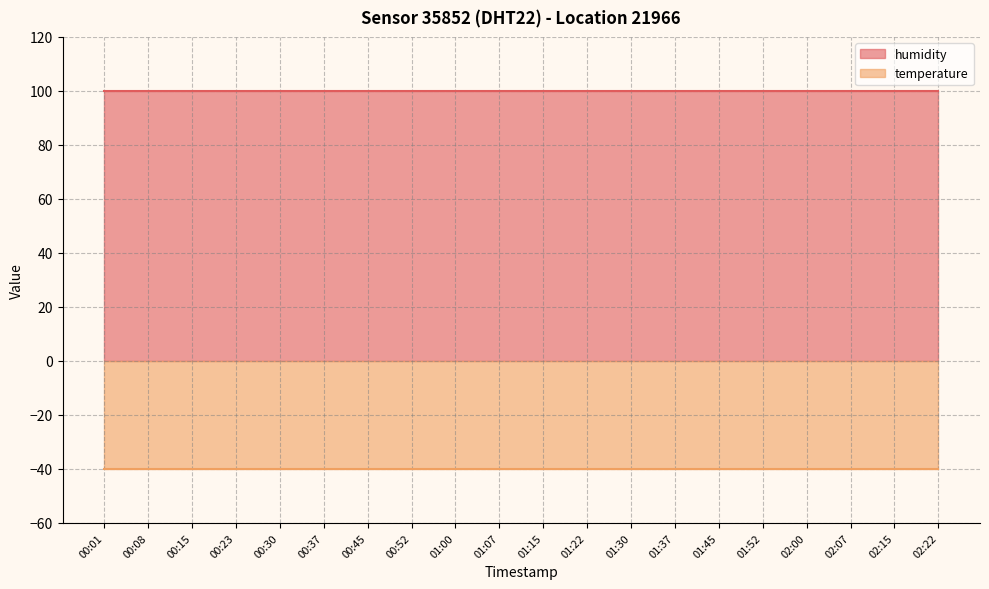

Reading left to right, what are all the values shown in this chart?

humidity: 99.9	99.9	99.9	99.9	99.9	99.9	99.9	99.9	99.9	99.9	99.9	99.9	99.9	99.9	99.9	99.9	99.9	99.9	99.9	99.9
temperature: -40.0	-40.0	-40.0	-40.0	-40.0	-40.0	-40.0	-40.0	-40.0	-40.0	-40.0	-40.0	-40.0	-40.0	-40.0	-40.0	-40.0	-40.0	-40.0	-40.0